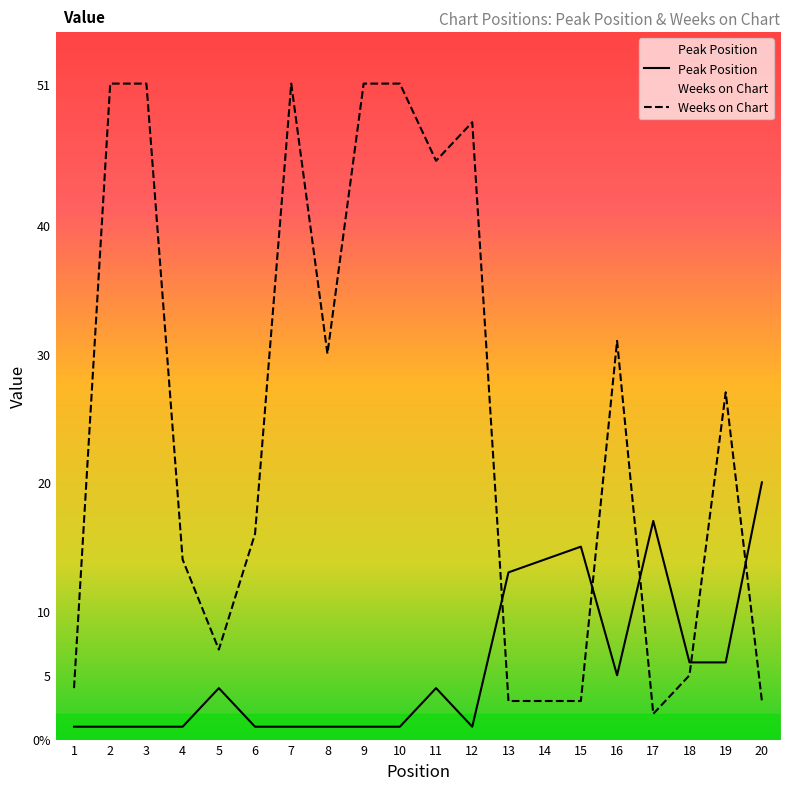

At which category does Peak Position reach its first local valley?

12